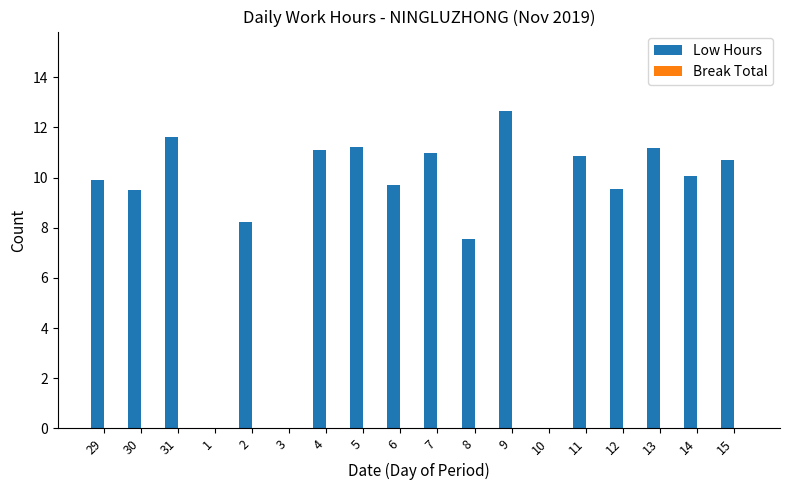

At which category does the chart reach its peak across all series?

9